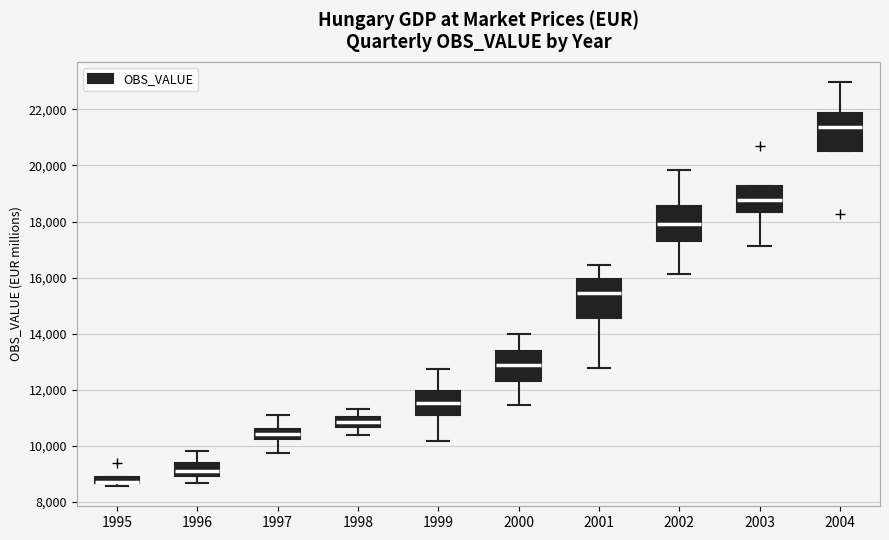

Where does the median line of the box at x = 2000 sit on the y-axis? The values are not printed on the chart, so give them approximately, as read against the axis.

12800